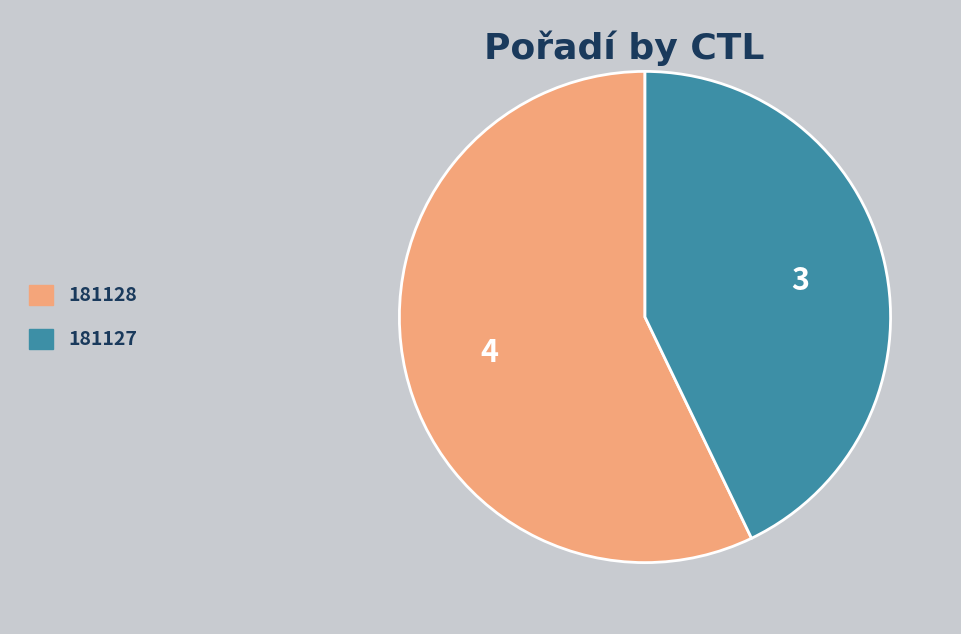

Rank the categories by value from lowest to highest.

181127, 181128